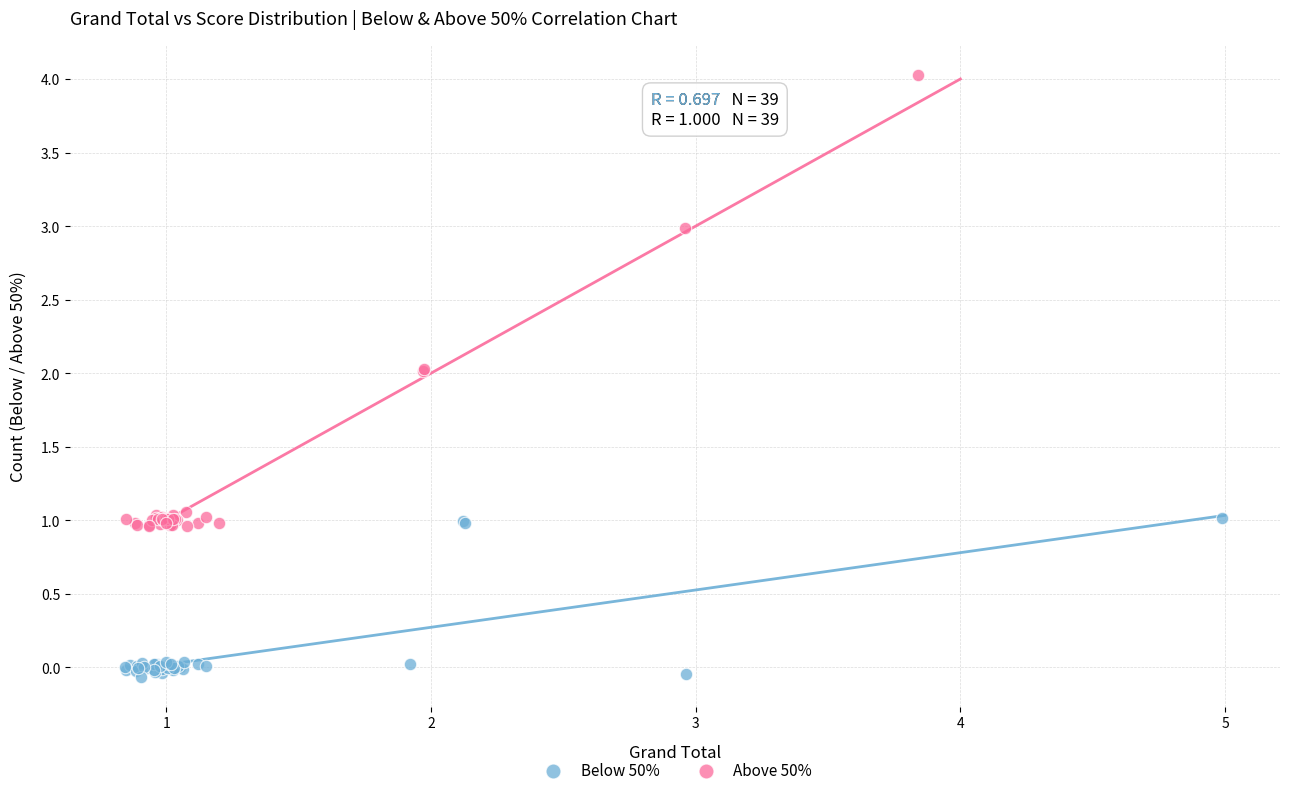

Which series has the largest Y range (max minus min)?

Above 50%